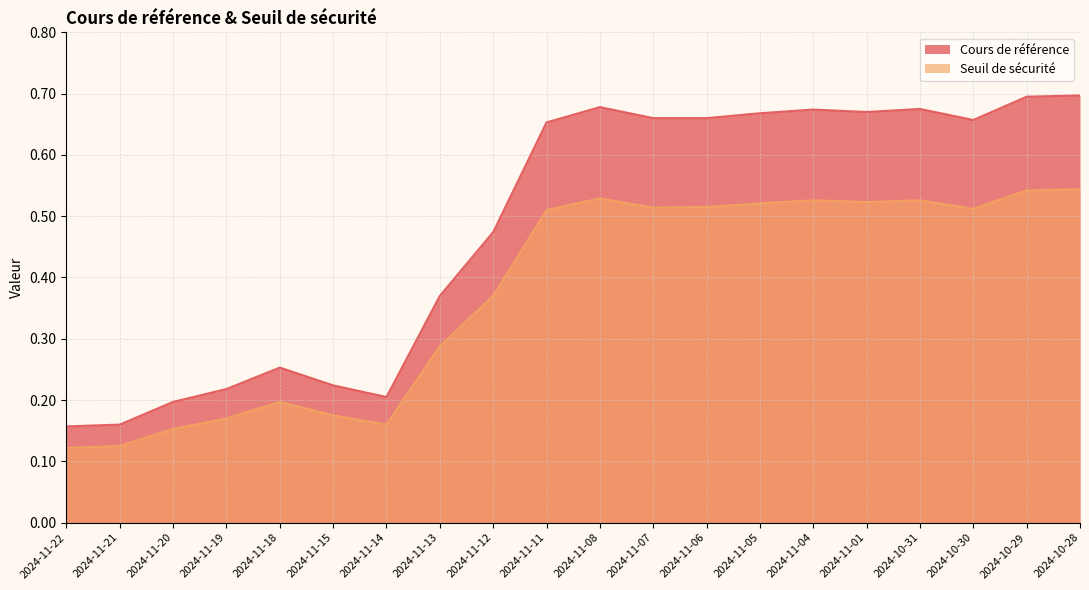

How many lines are shown in the chart?

2